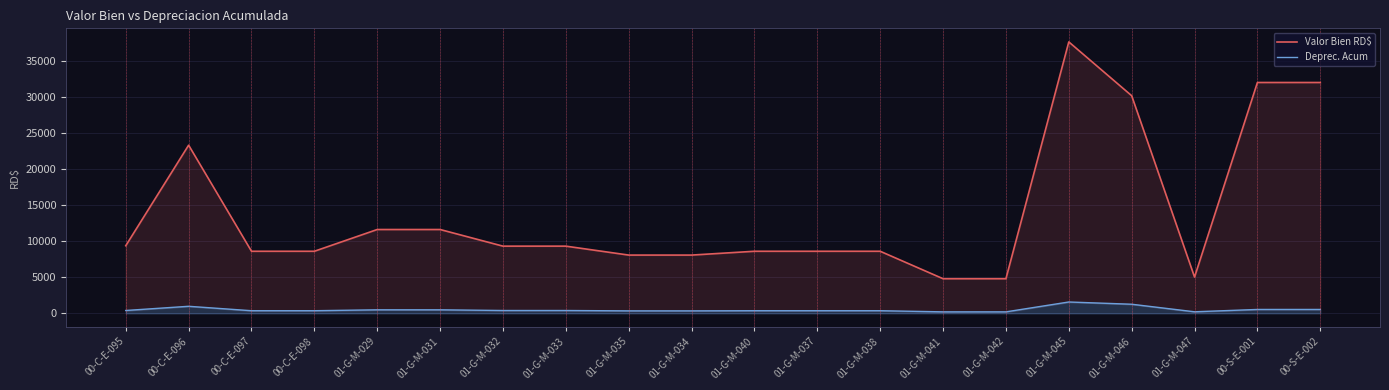

What is the average value of the Valor Bien RD$ series?

14003.9